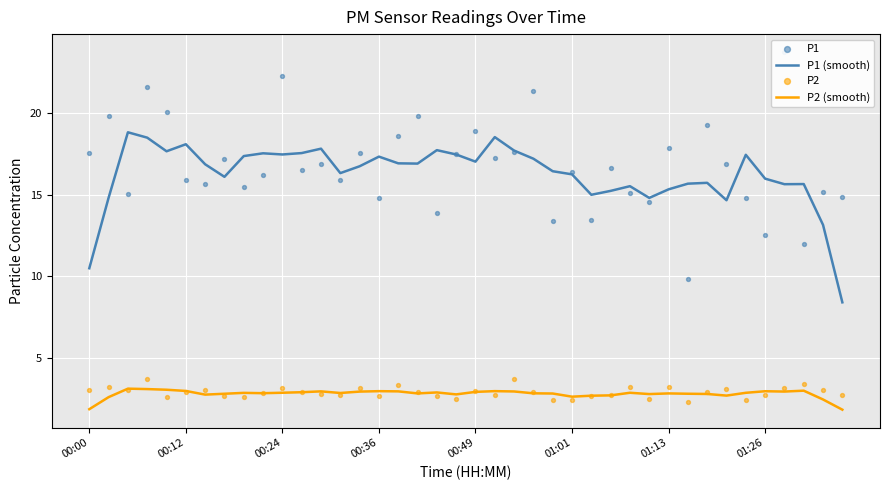

Which series has the largest total across all categories?

P1